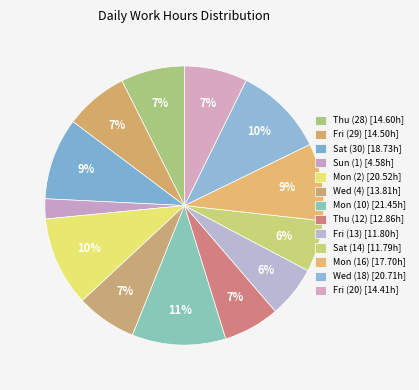

To the nearest percent, what is the difference between the Mon (10) and Wed (4) slice percentages?

4%